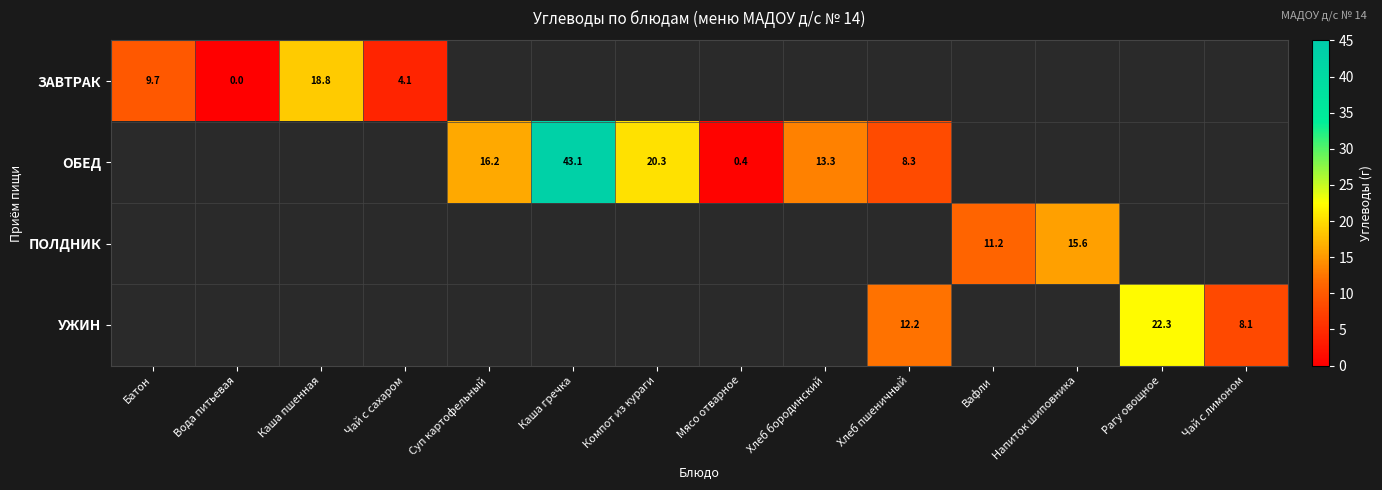

How many values in ПОЛДНИК are above zero?

2